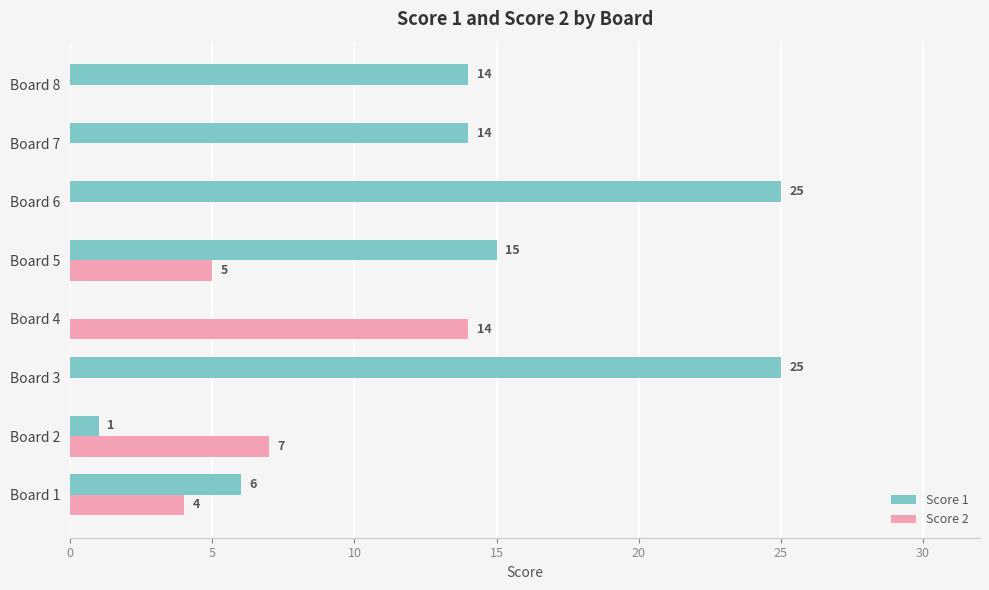

The value of Score 1 at Board 8 is 14. True or false?

True